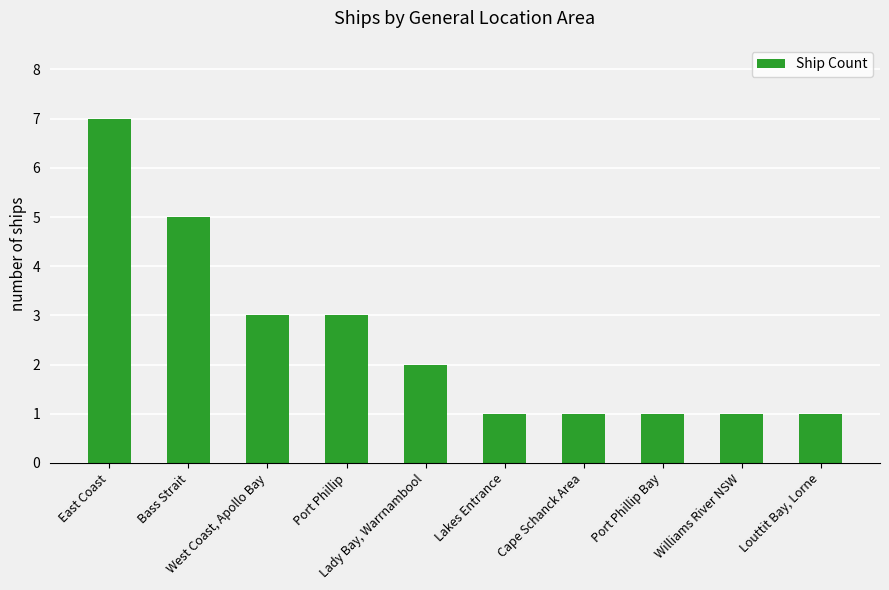

How many bars are there in total?

10